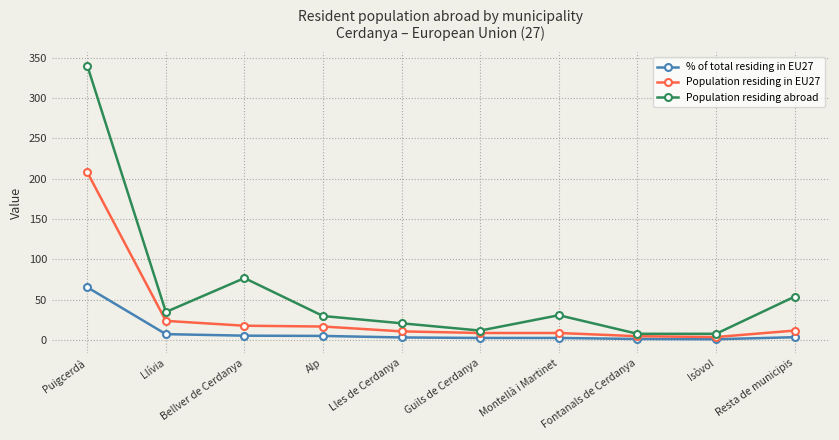

What is the minimum value shown in the chart?

1.3